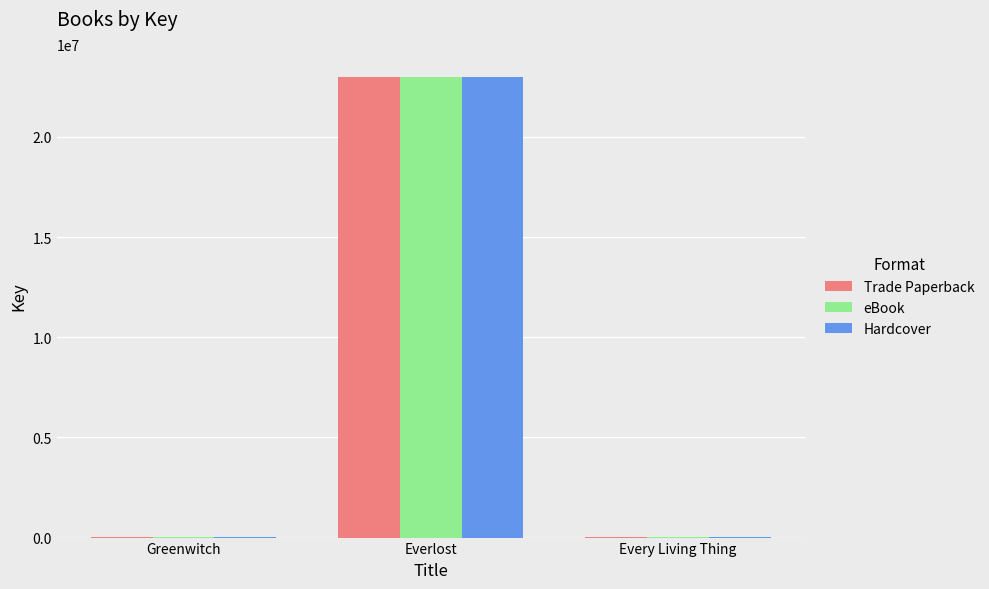

What is the sum of all eBook values?

22999144